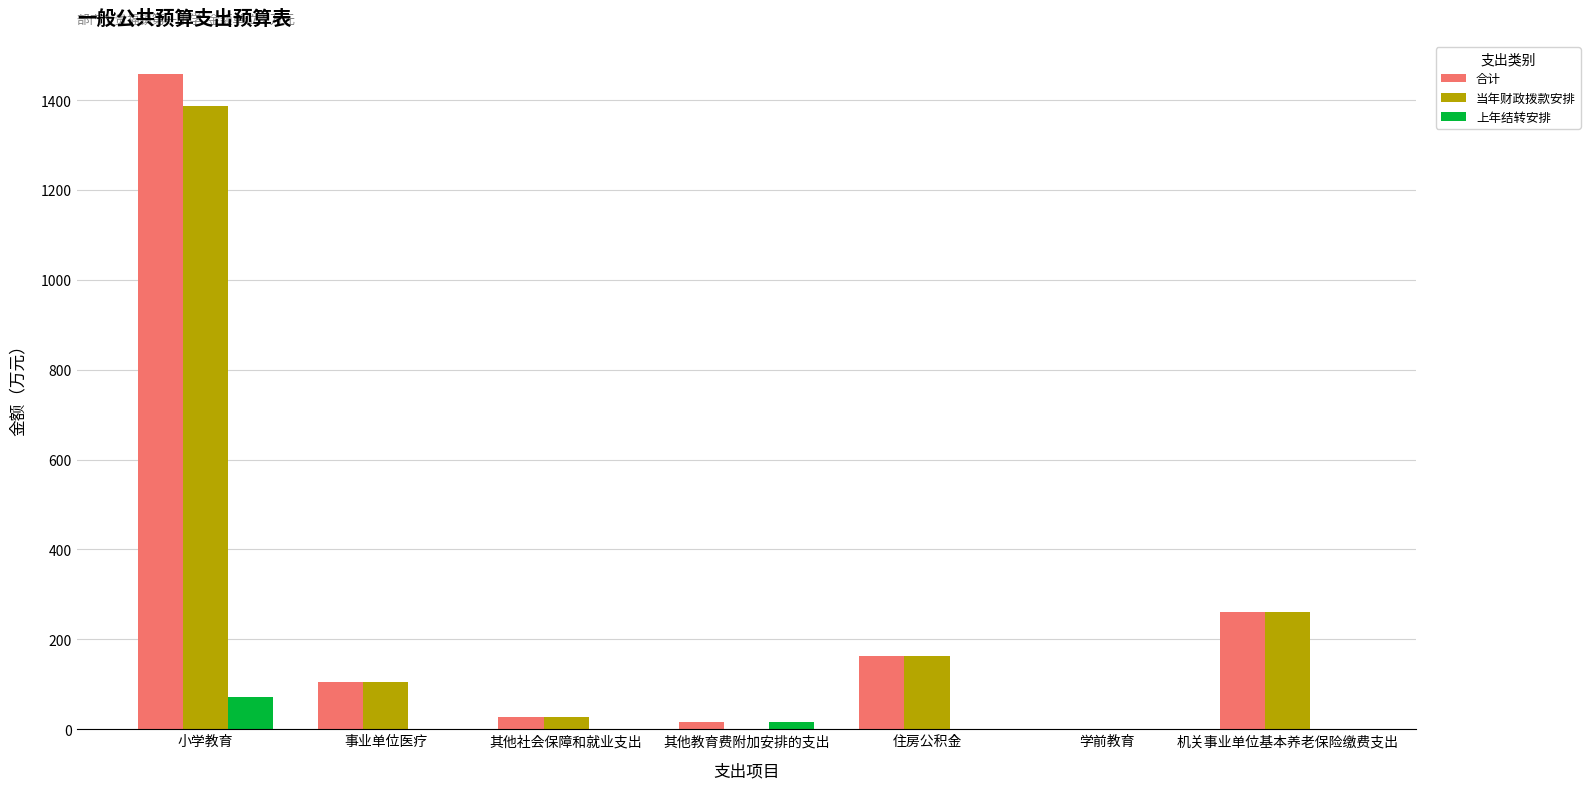

Count the 上年结转安排 values in the range 0 to 16.

6